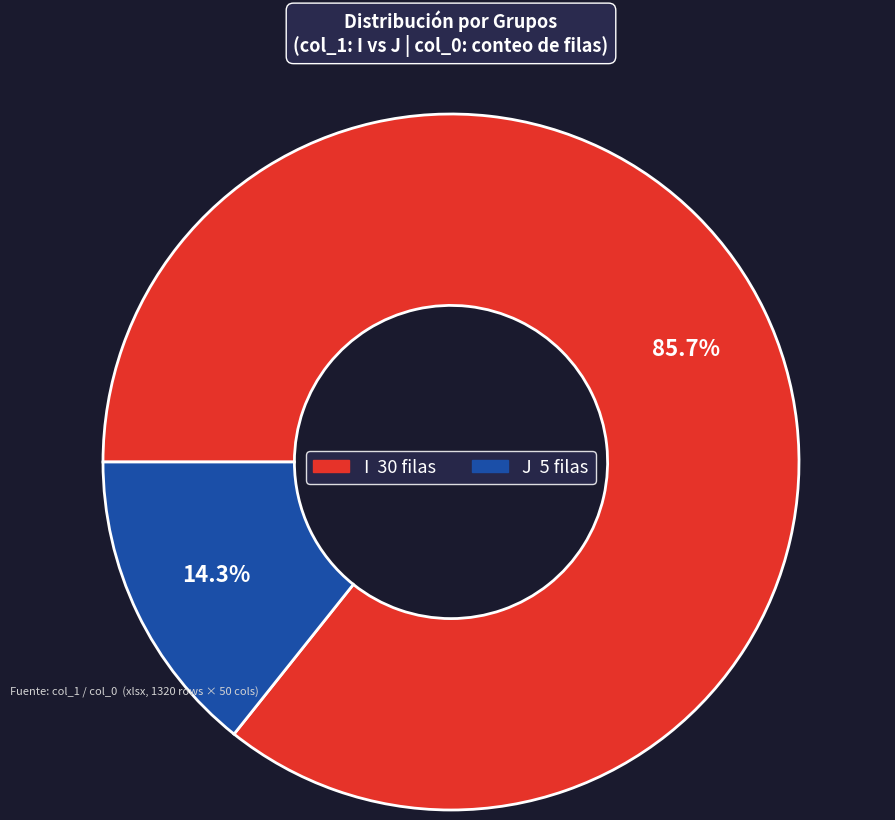

Is there any slice that represents more than half of the pie?

Yes